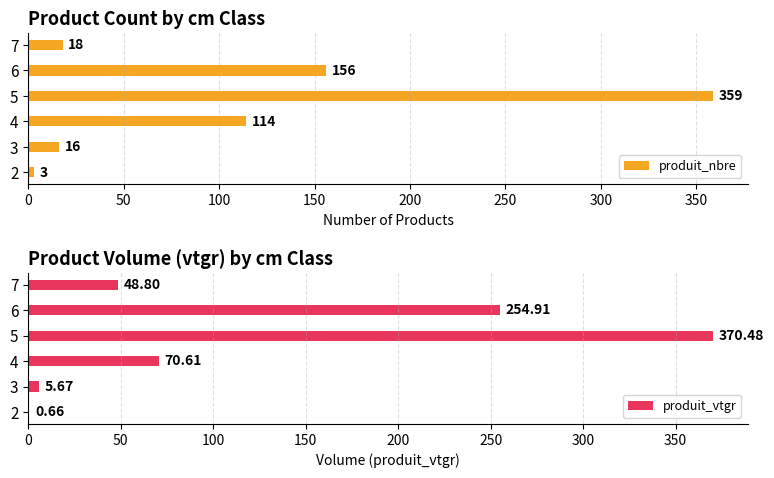

What is the difference between the produit_vtgr values at 6 and 3?

249.2